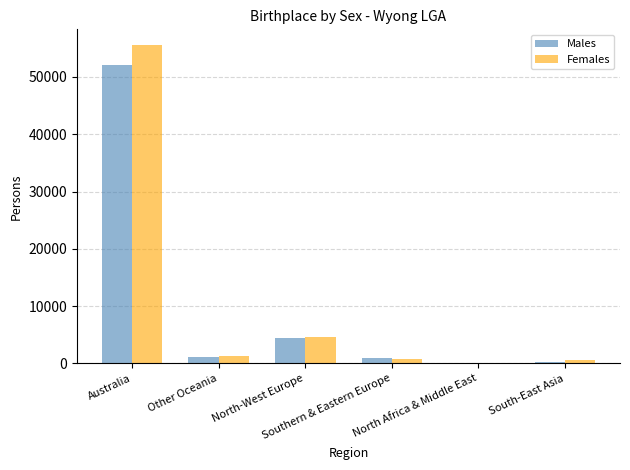

Where does the Females series first go above 1216?

Australia